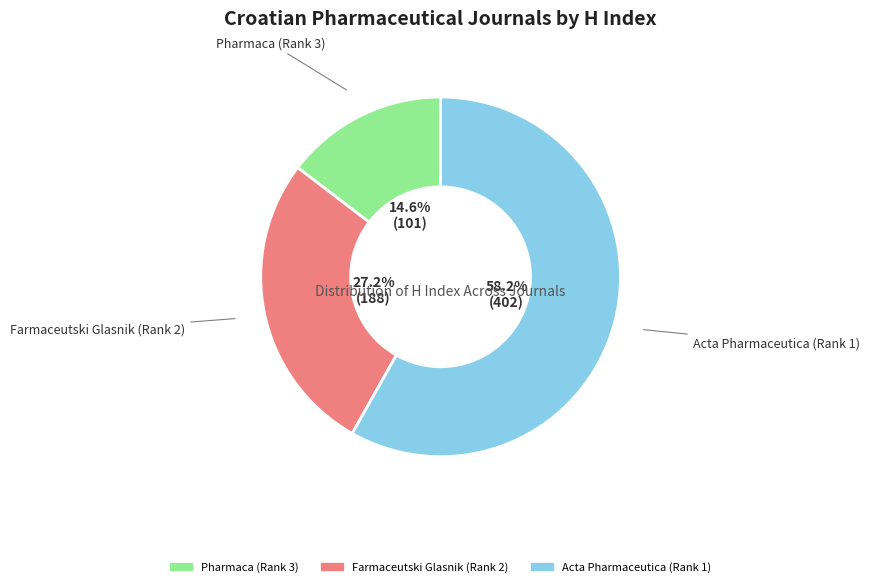

To the nearest percent, what percentage of the pie is Acta Pharmaceutica (Rank 1)?

58%